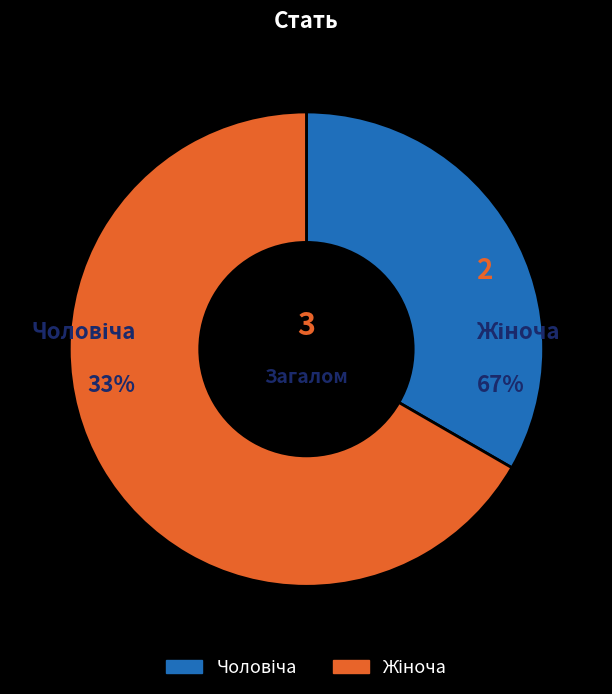

Rank the categories by value from lowest to highest.

Чоловіча, Жіноча